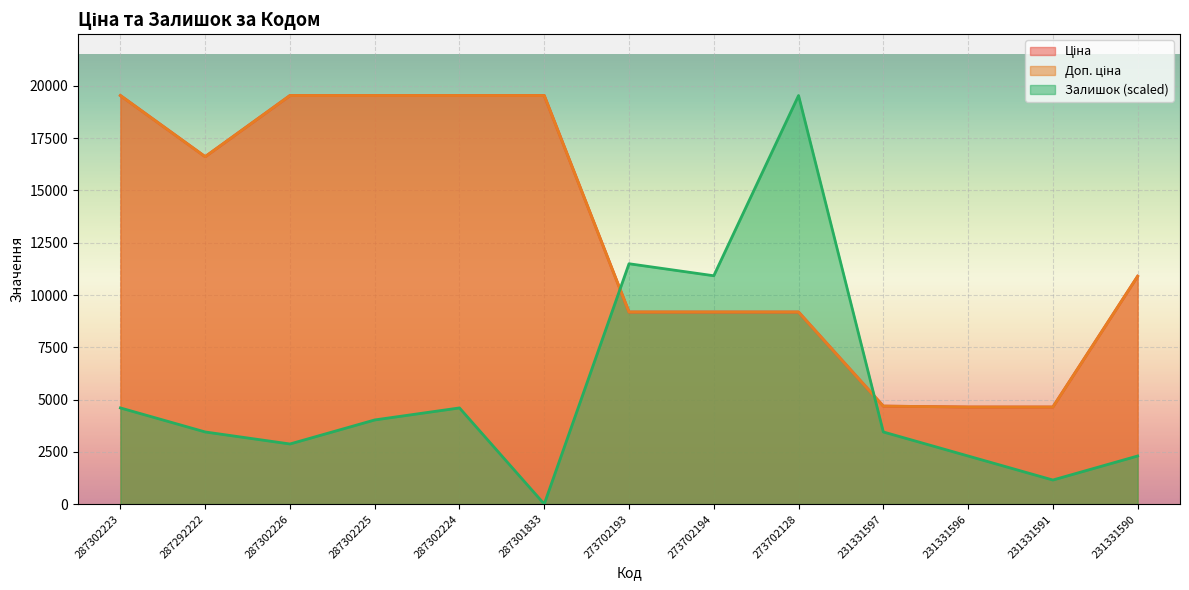

Between which two adjacent categories do Залишок and Доп. ціна first intersect?

287301833 and 273702193